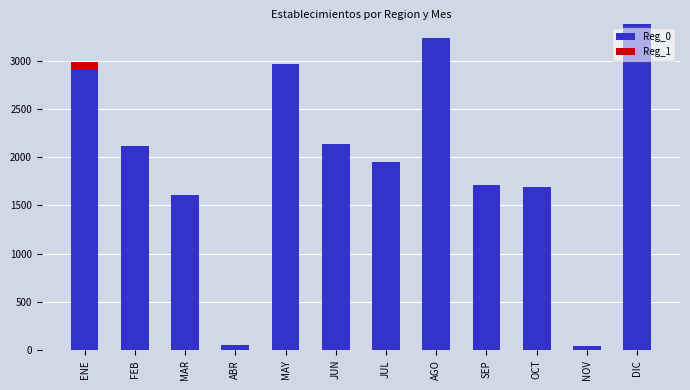

What is the total value across all series at JUN?

2141